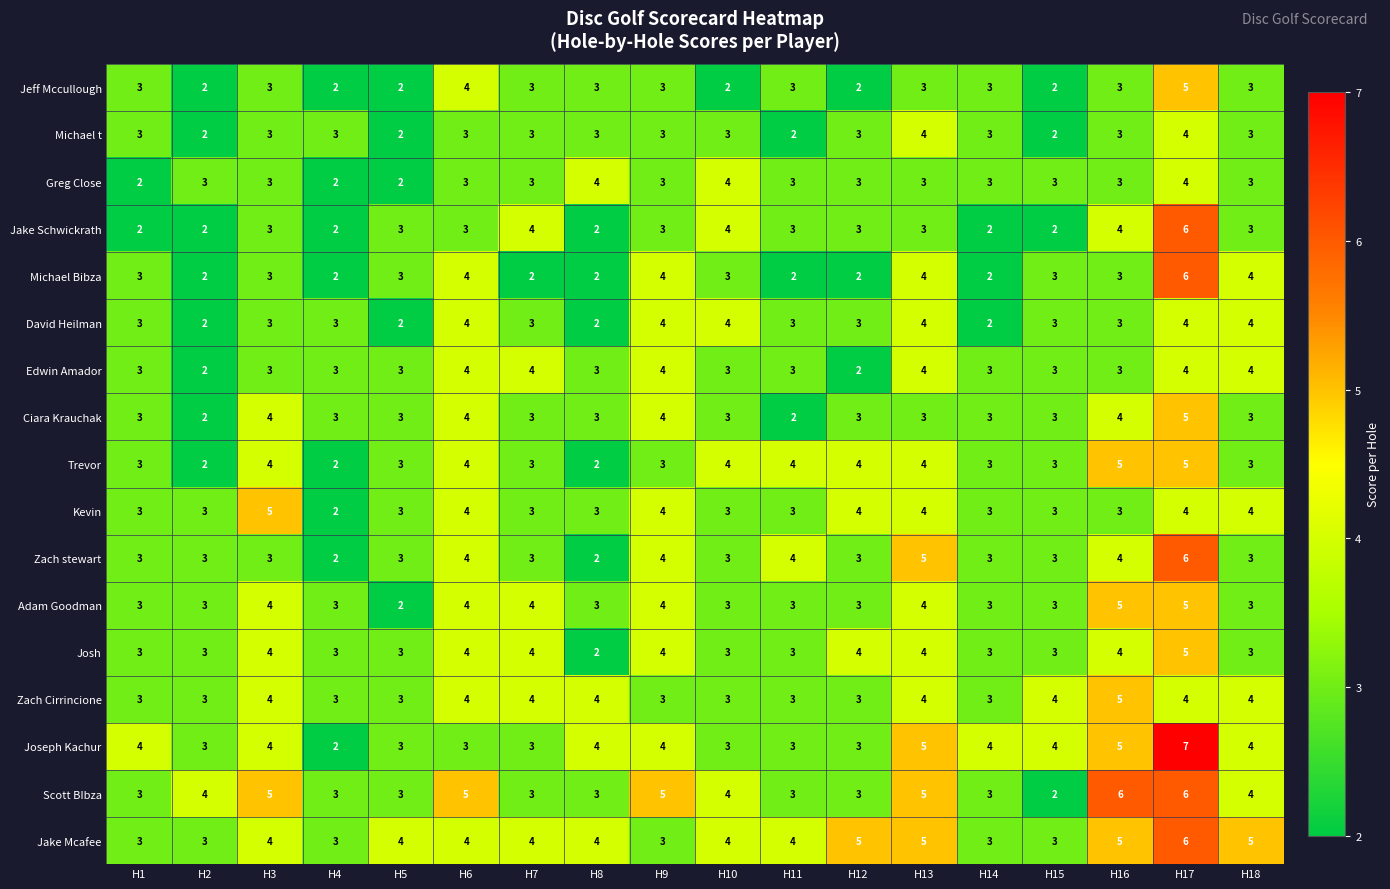

What is the approximate value of Ciara Krauchak at H6?

4